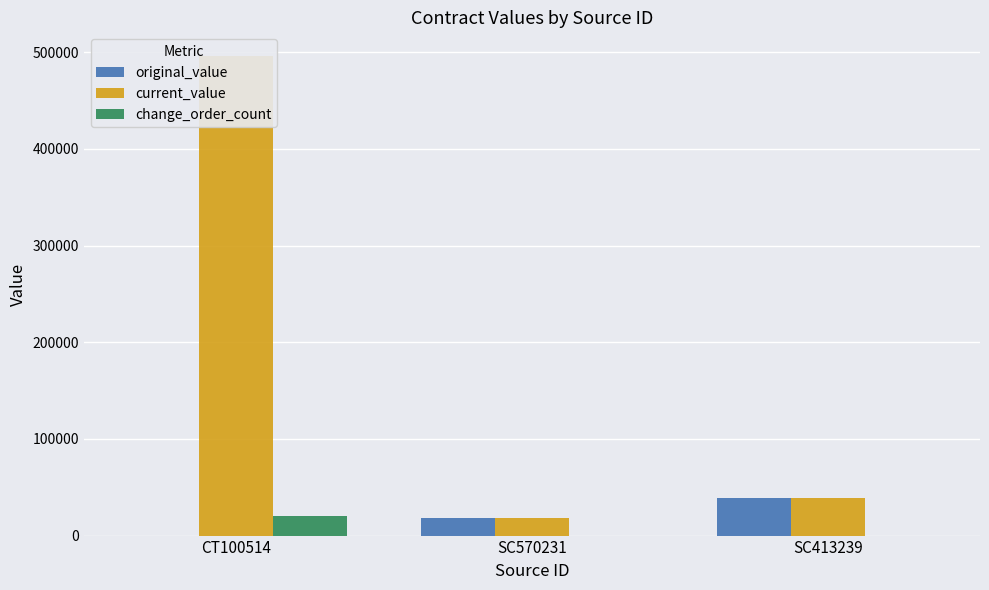

What is the maximum value for change_order_count?

20000.0